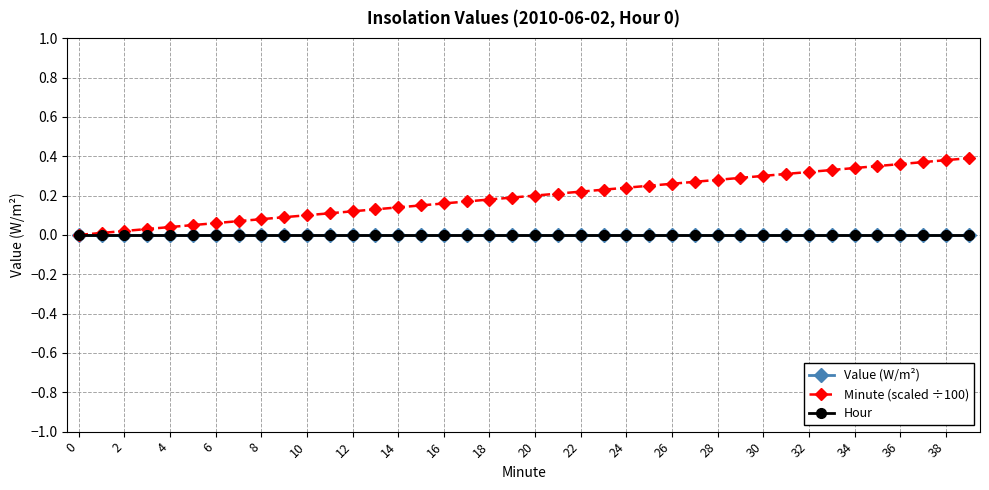

Does the chart have visible grid lines?

Yes